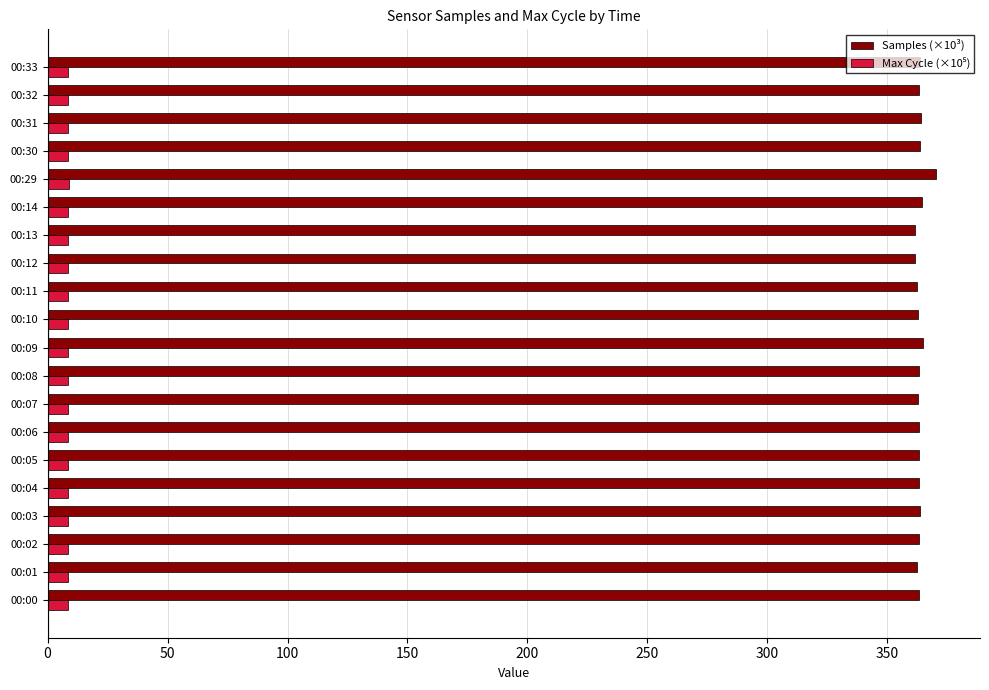

What is the average value of the Samples (×10³) series?

363.5